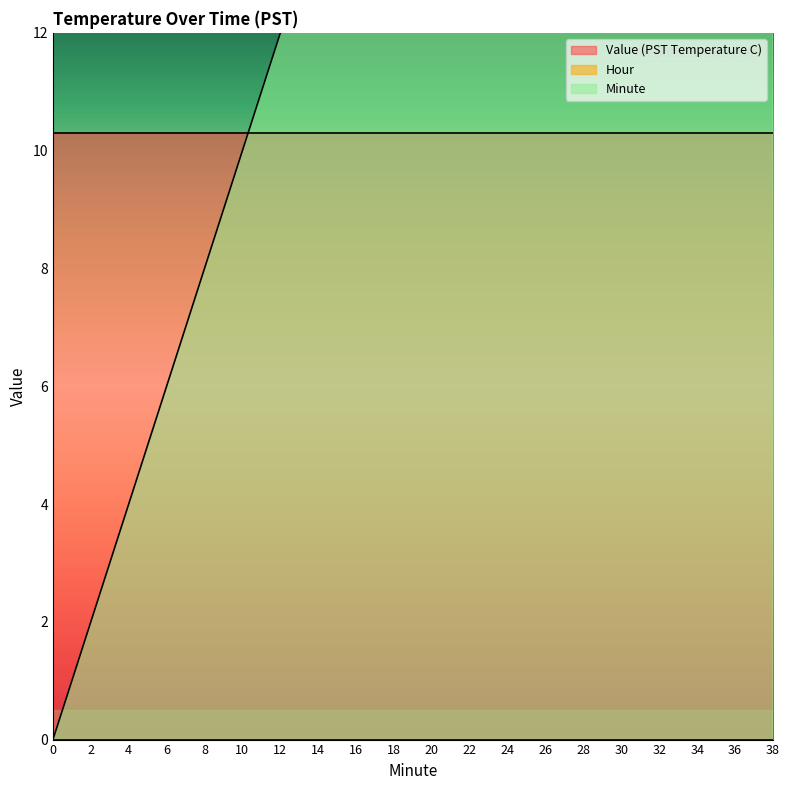

Is the value of Hour at 34 greater than the value of Minute at 34?

No